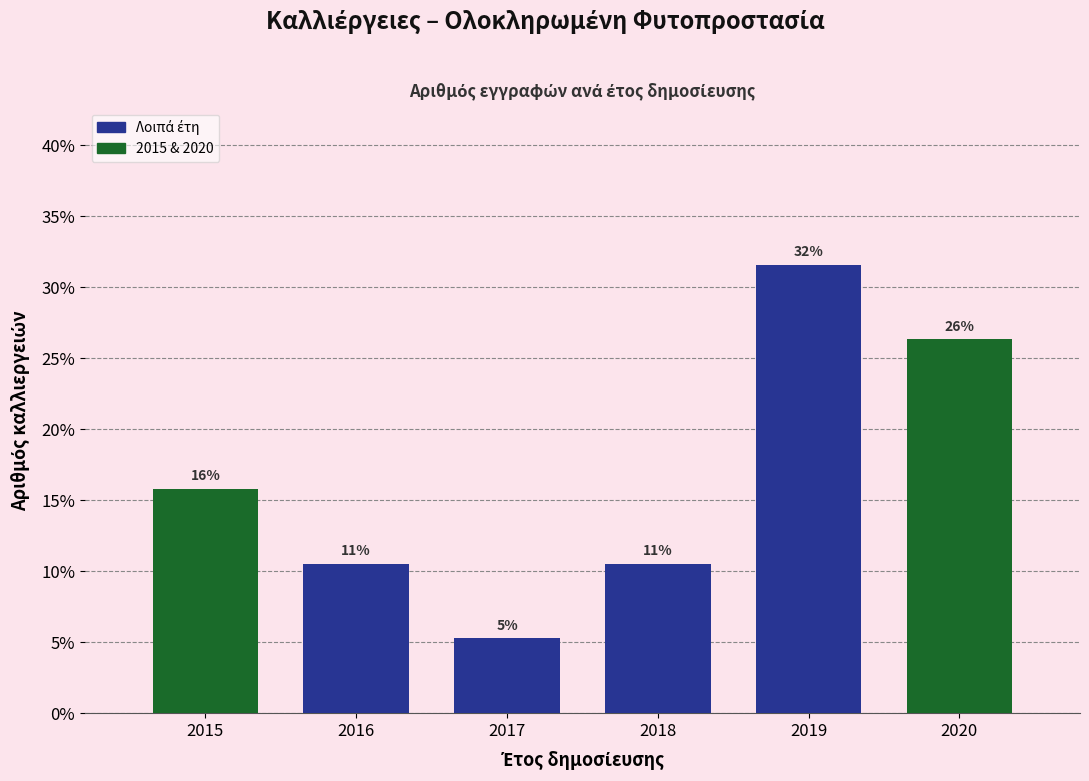

Are the bars horizontal?

No